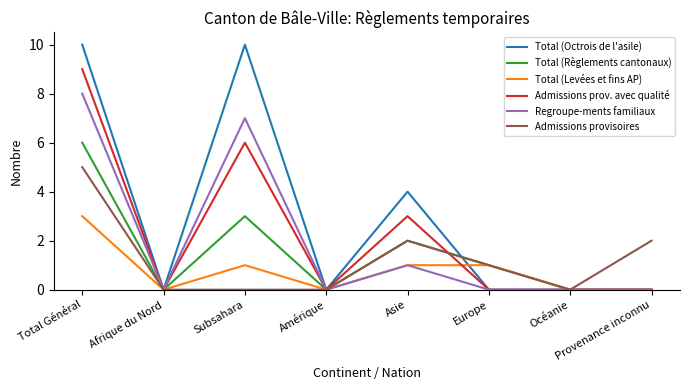

True or false: Total (Levées et fins AP) and Total (Octrois de l'asile) cross at least once.

True